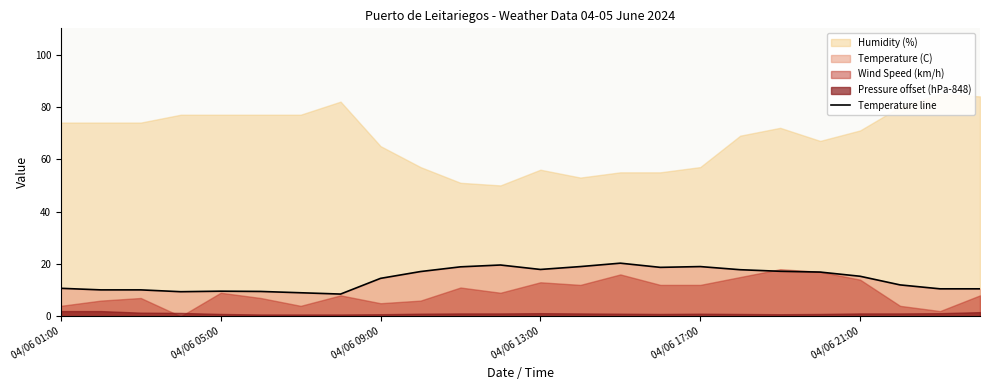

Does the chart display data point markers on the line(s)?

No